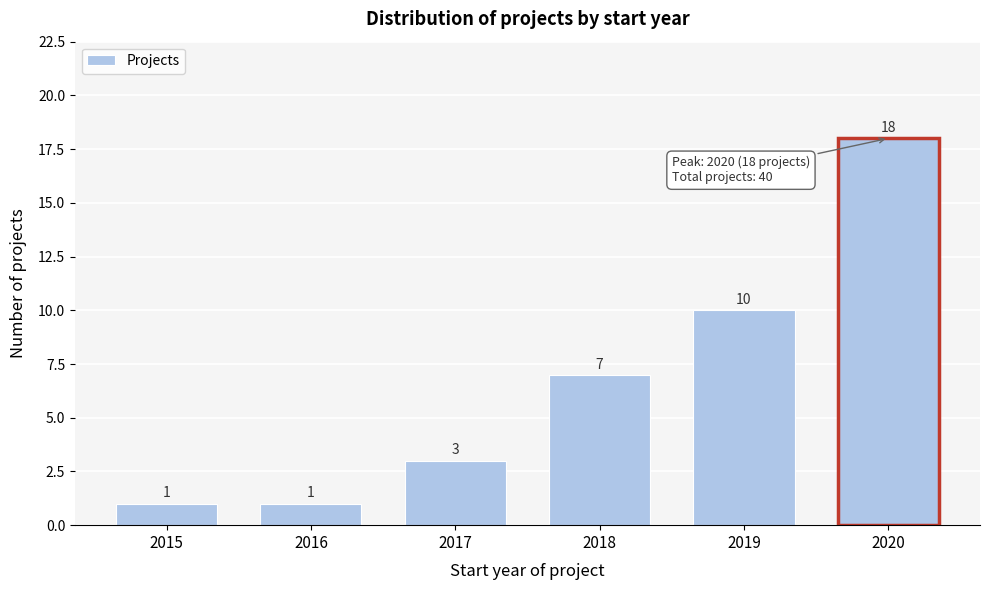

Reading right to left, transcribe all the data shown in this chart.

2020=18	2019=10	2018=7	2017=3	2016=1	2015=1